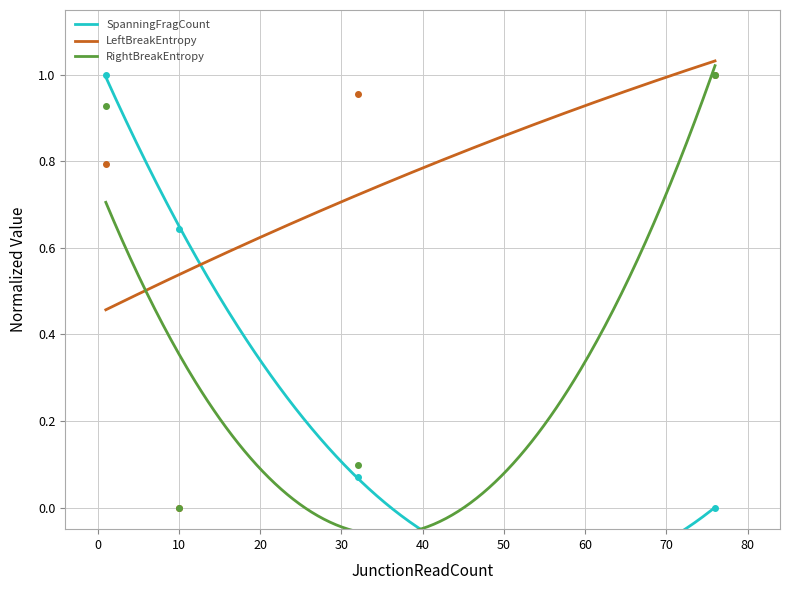

What is the value of the LeftBreakEntropy point at the 3rd from the left?

1.0